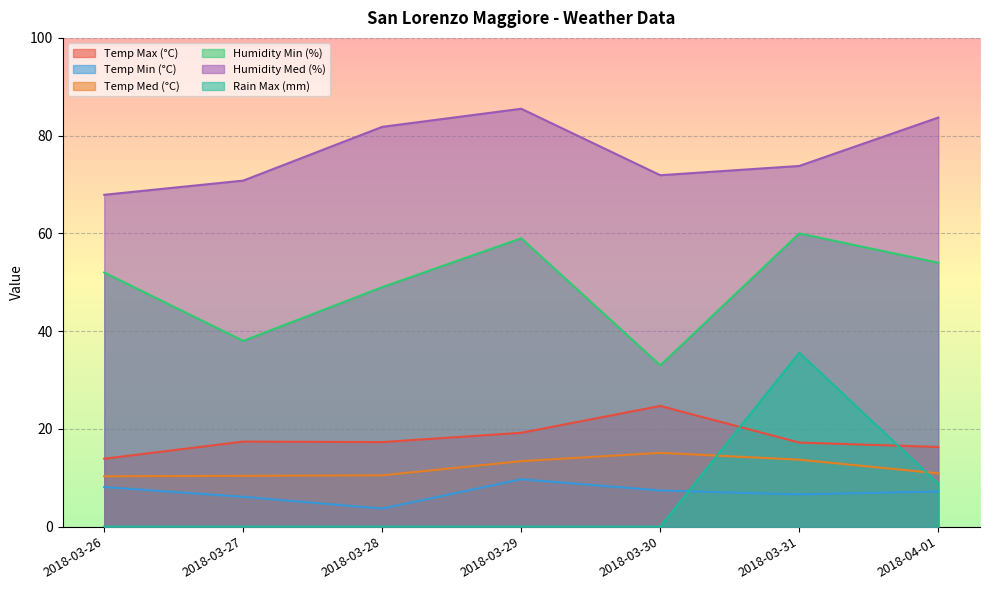

What are all the series names shown in the legend?

Temp Max (°C), Temp Min (°C), Temp Med (°C), Humidity Min (%), Humidity Med (%), Rain Max (mm)